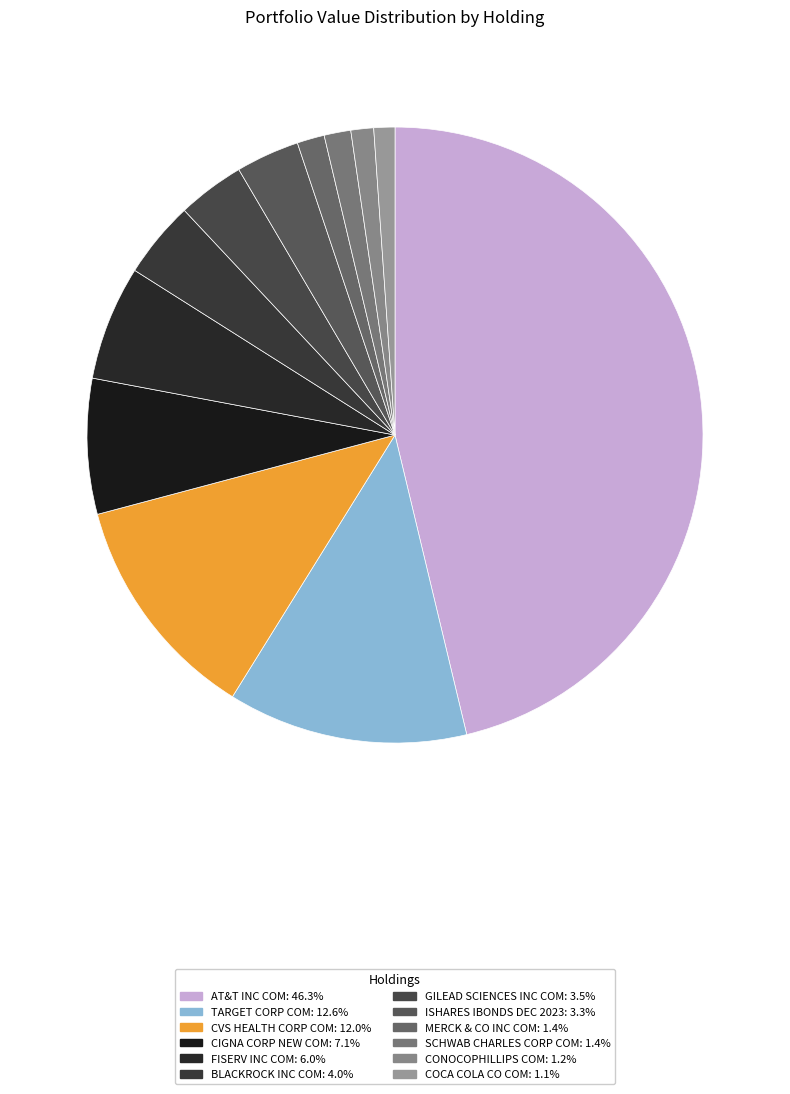

How many segments does this pie chart have?

12